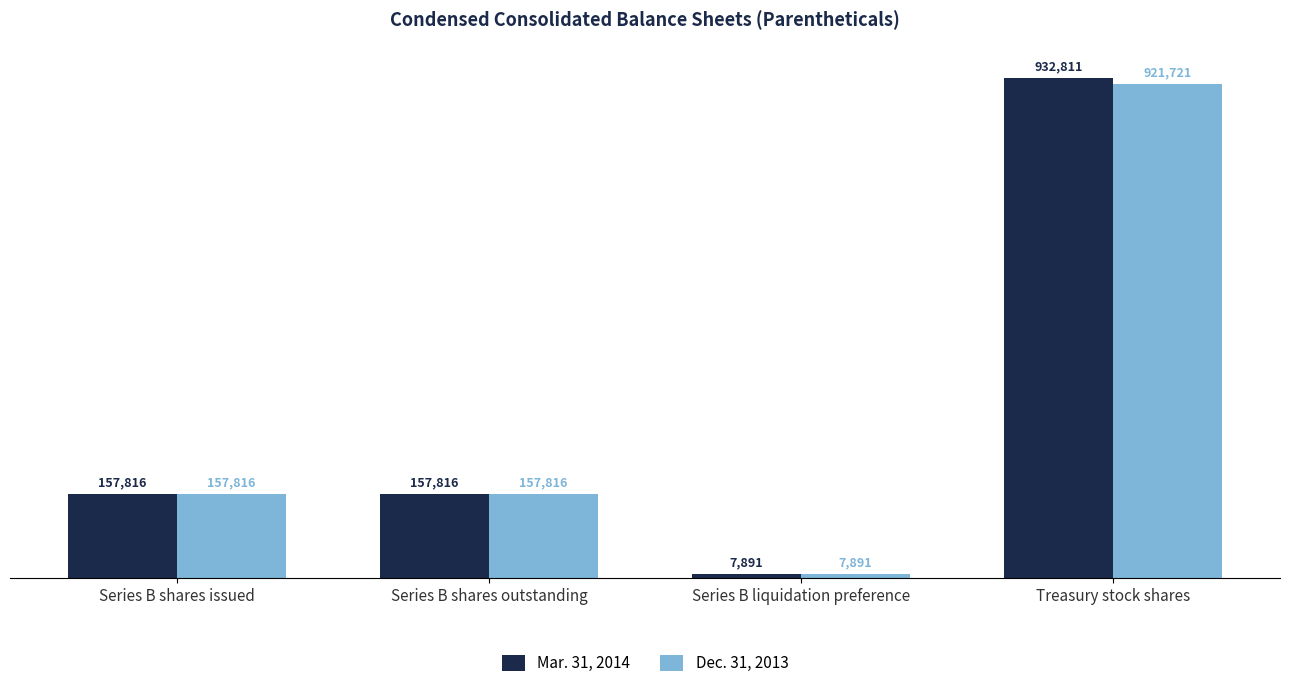

Count the Dec. 31, 2013 values in the range 157816 to 921721.

3